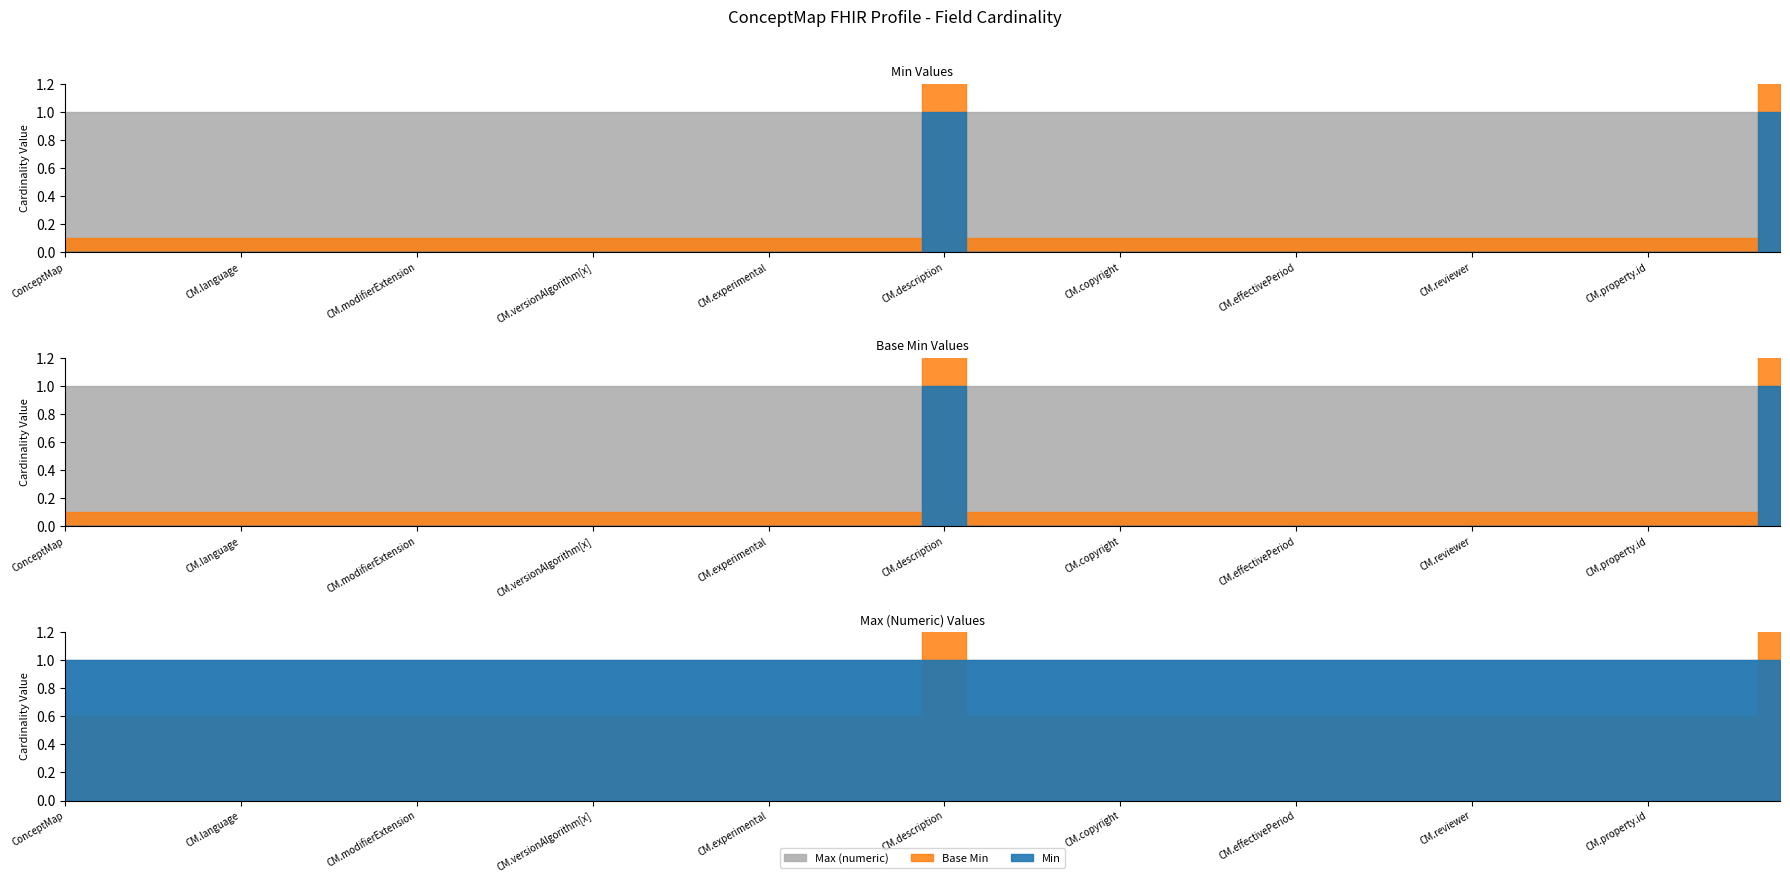

What are all the series names shown in the legend?

Min, Base Min, Max (numeric)